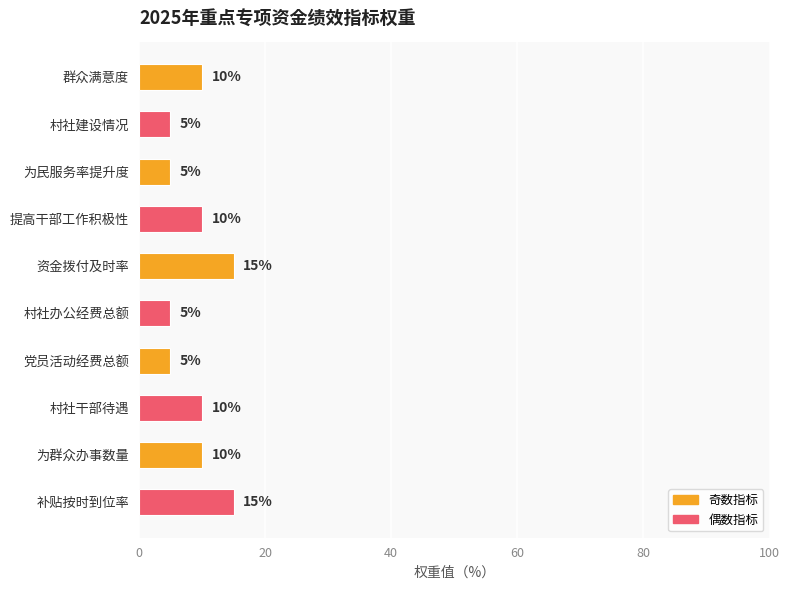

Is it true that the value at 补贴按时到位率 is 7?

False